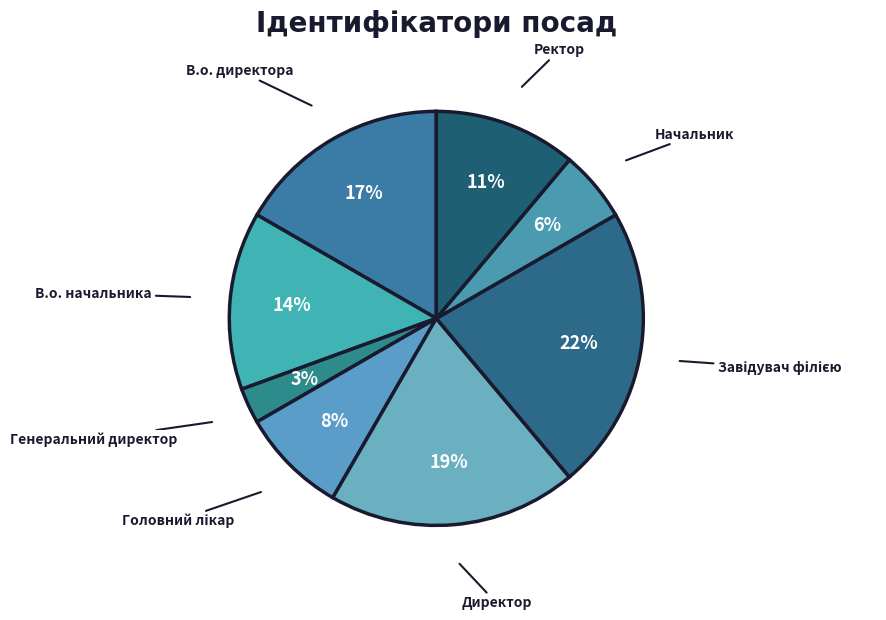

To the nearest percent, what portion does Директор represent?

19%